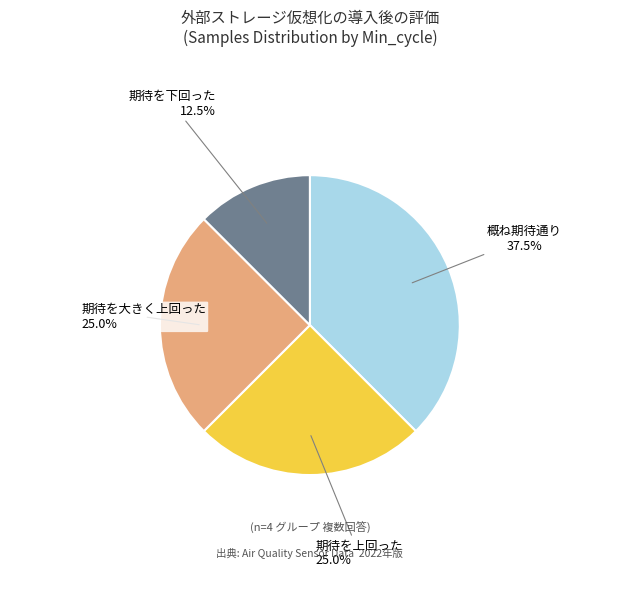

Does any single category account for the majority?

No